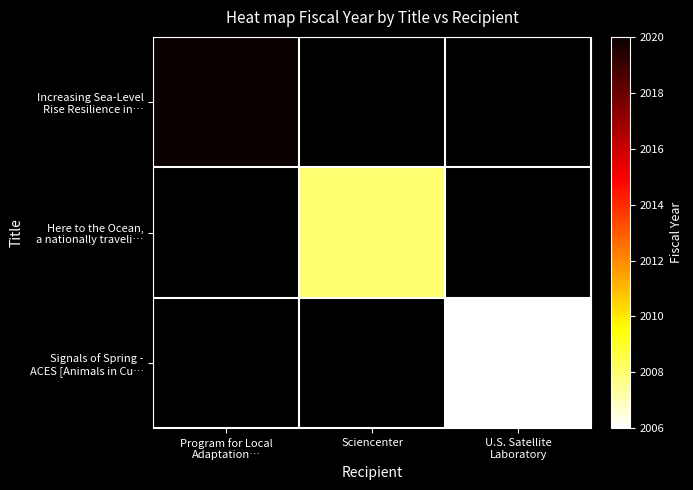

What is the greatest value displayed?

2020.0